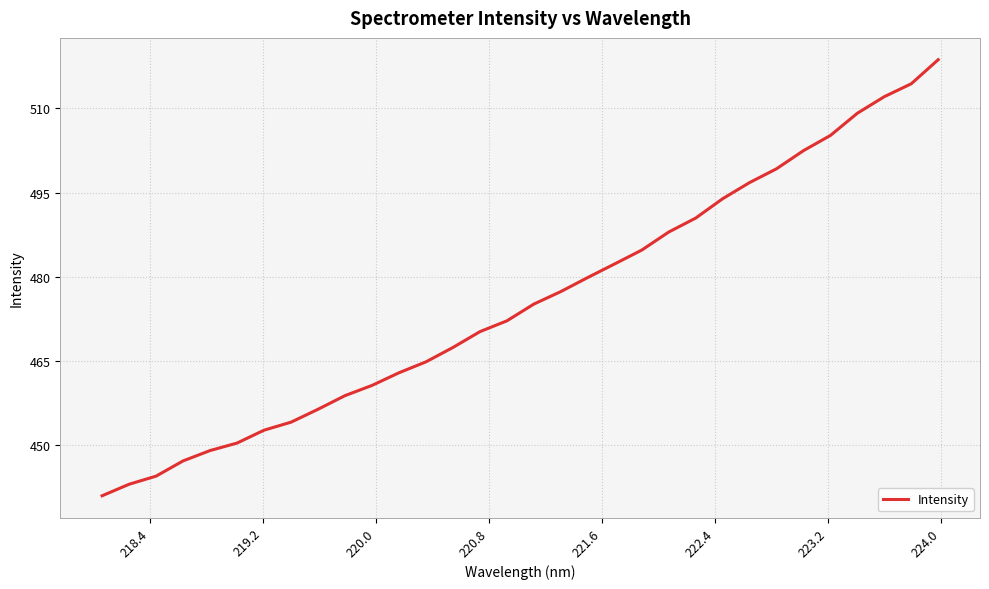

What is the smallest value displayed?

440.9